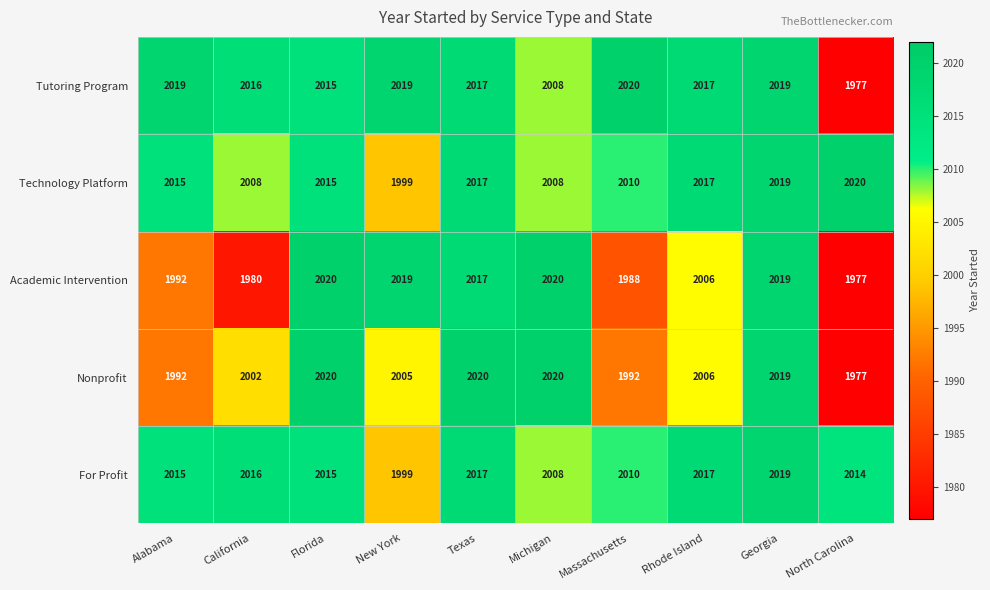

What value does the Technology Platform series have at Georgia?

2019